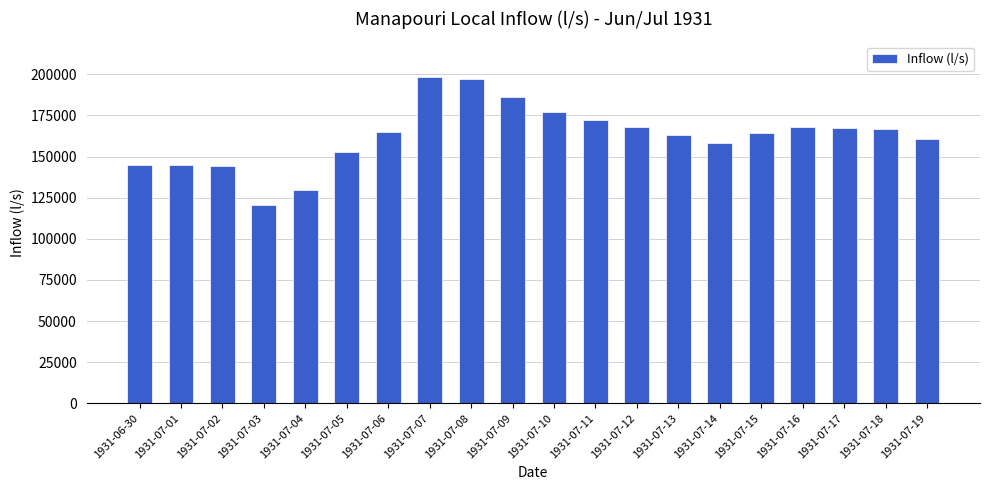

What position from the right is 1931-07-08?

12